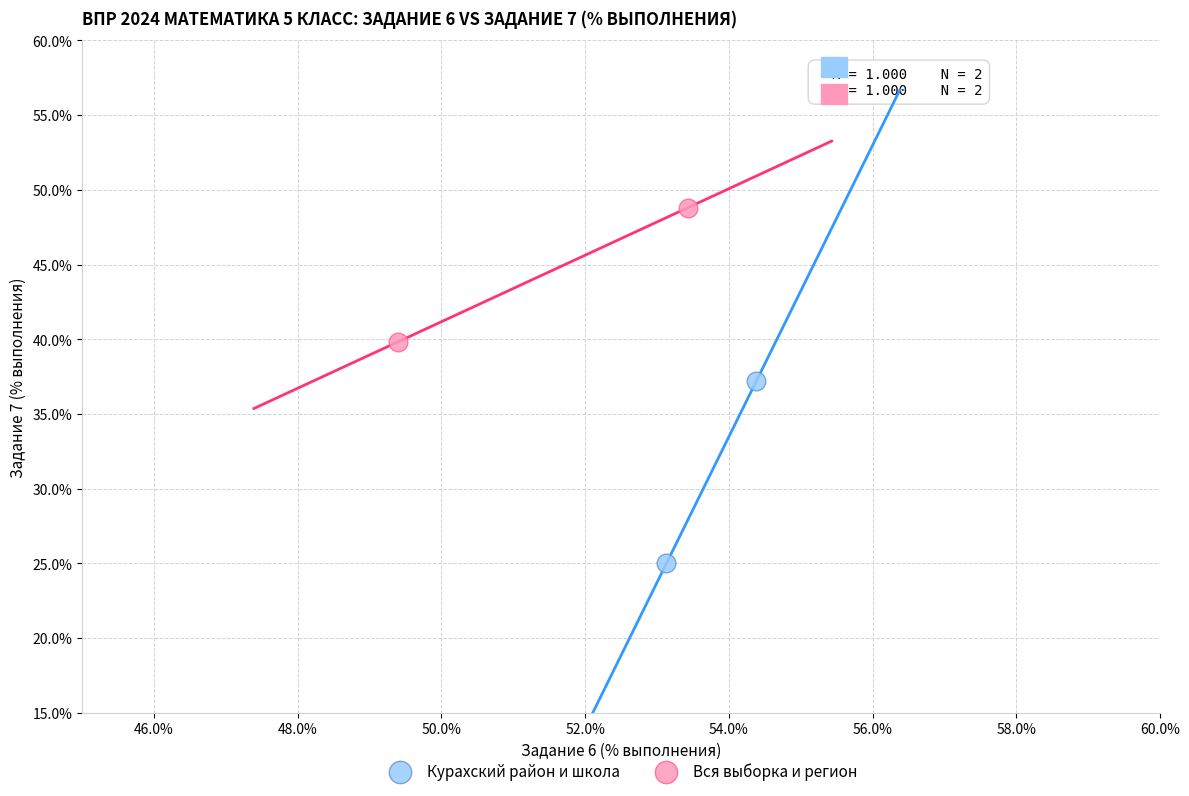

What are all the series names shown in the legend?

Курахский район и школа, Вся выборка и регион